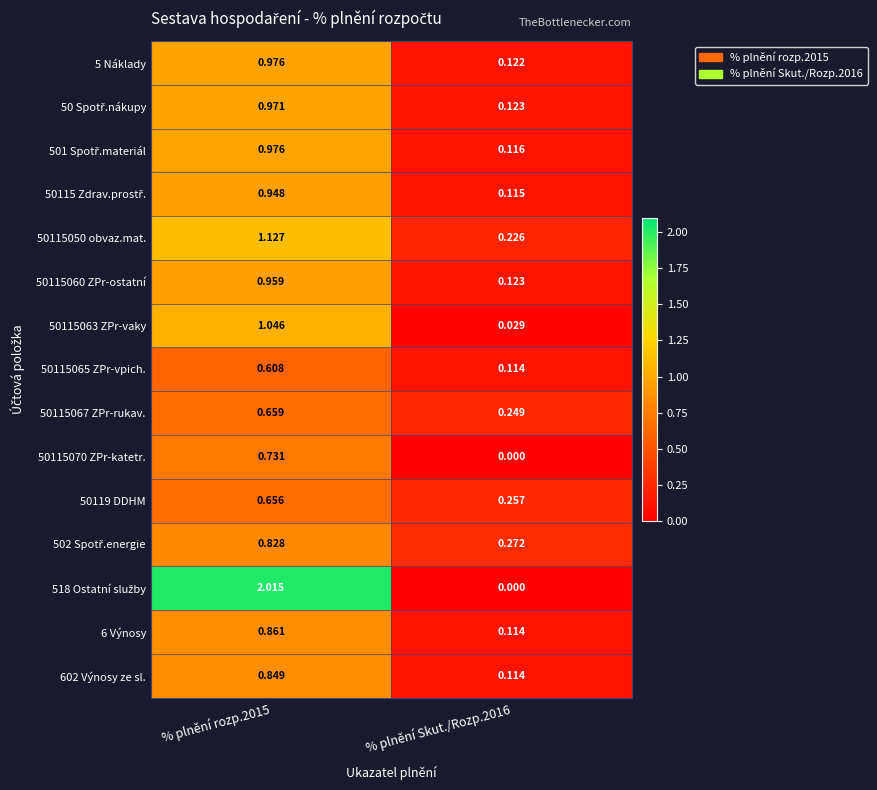

Is the value of 602 Výnosy ze sl. at % plnění Skut./Rozp.2016 greater than the value of 50119 DDHM at % plnění rozp.2015?

No